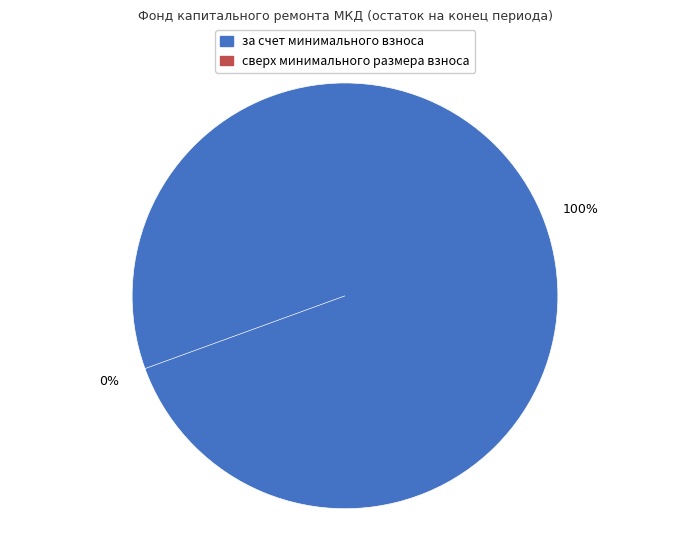

What is the smallest slice in the pie chart?

сверх минимального размера взноса